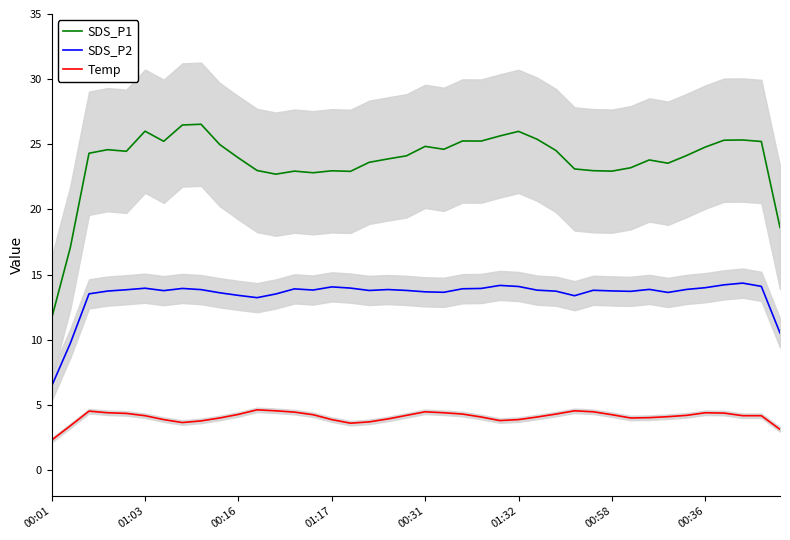

True or false: Temp has more than 2 interior local peaks.

True